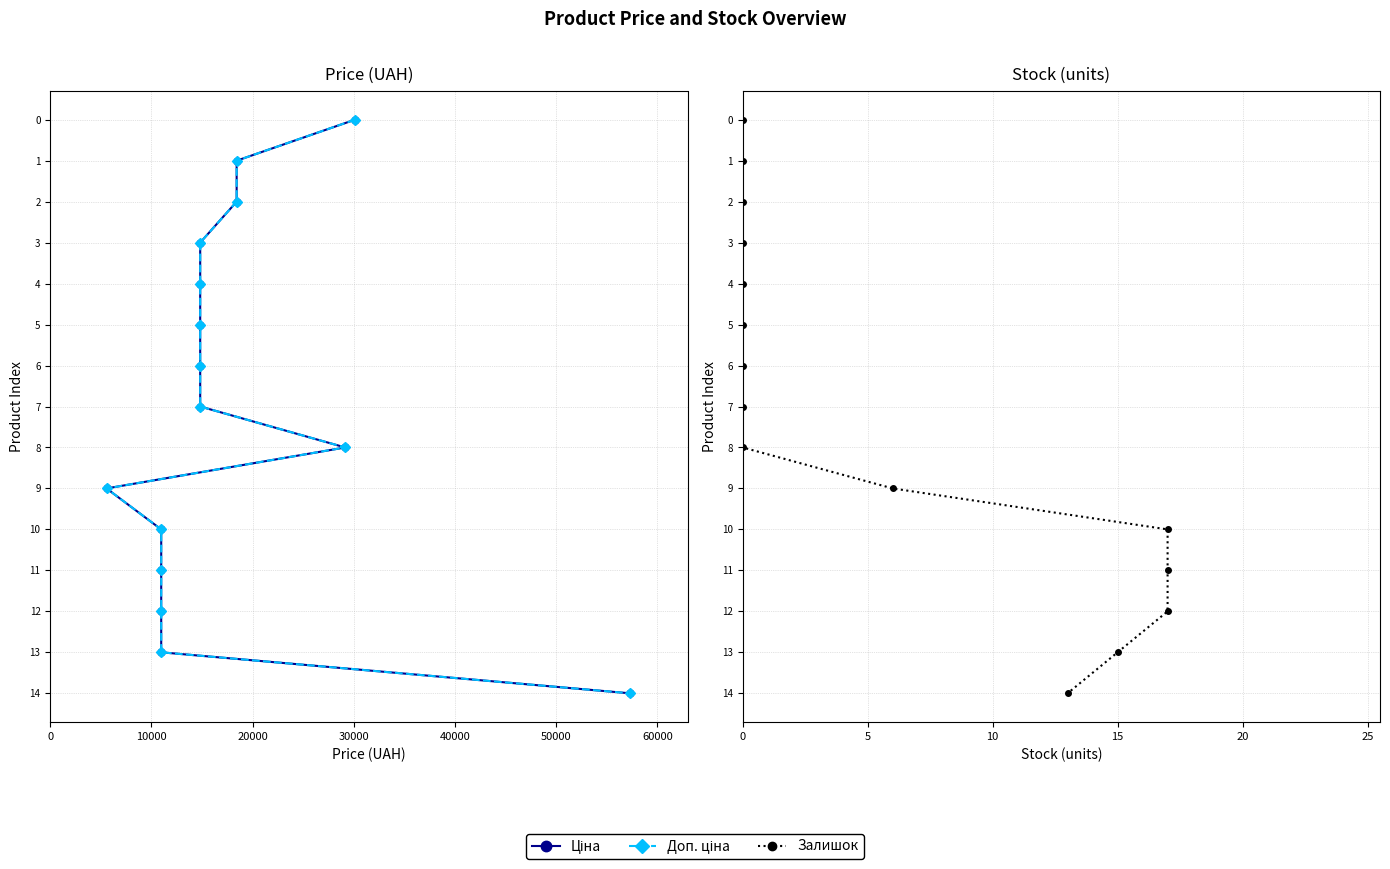

True or false: Доп. ціна and Ціна cross at least once.

False